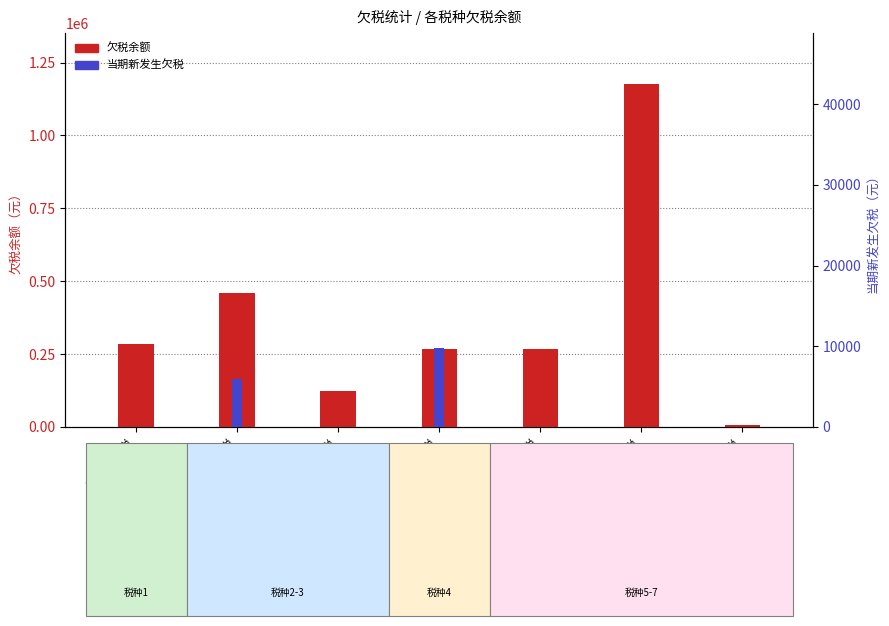

How many bars are there in each group?

2